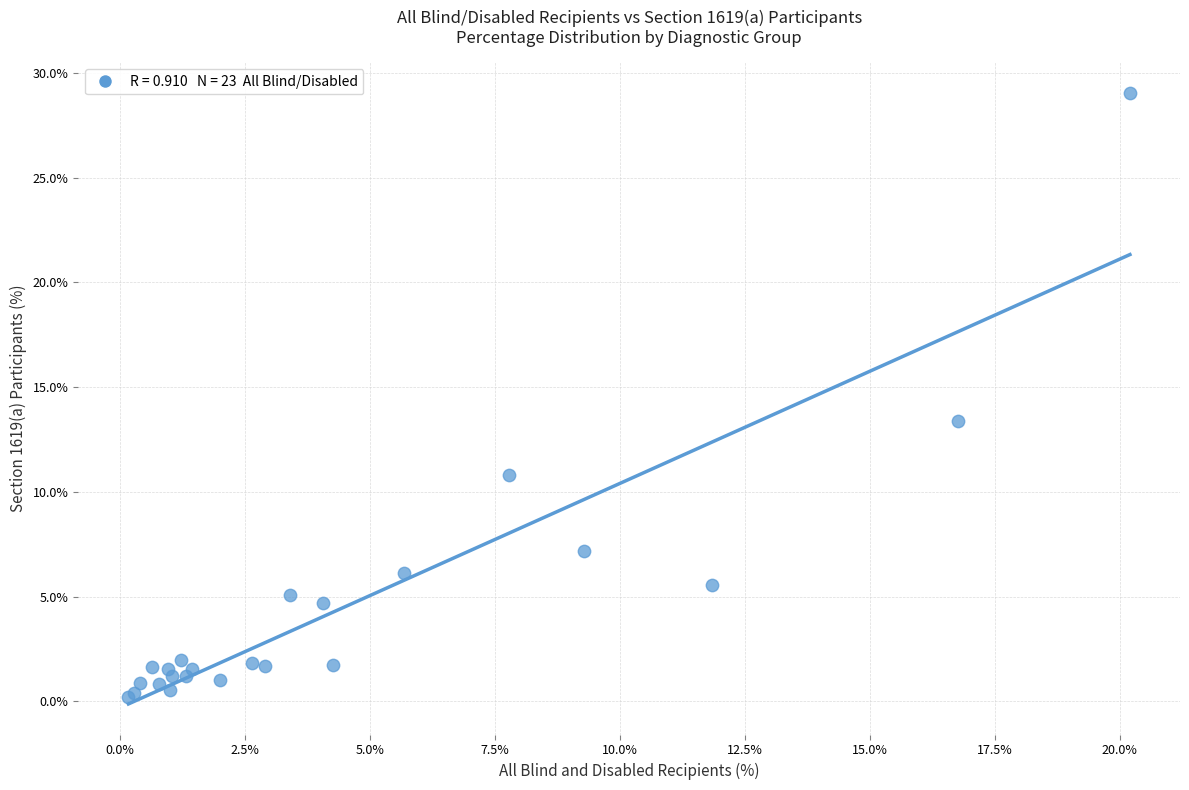

What Y value in the scatter plot is closest to 14?

13.4